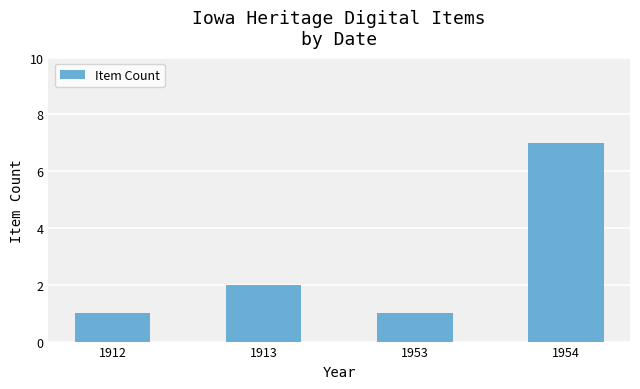

Which category has the highest value across all series?

1954